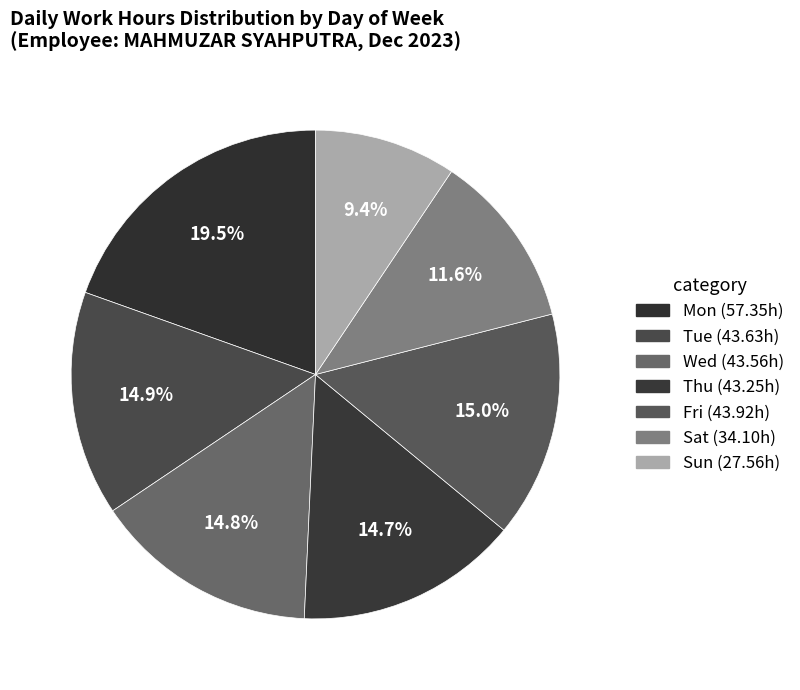

How many segments does this pie chart have?

7